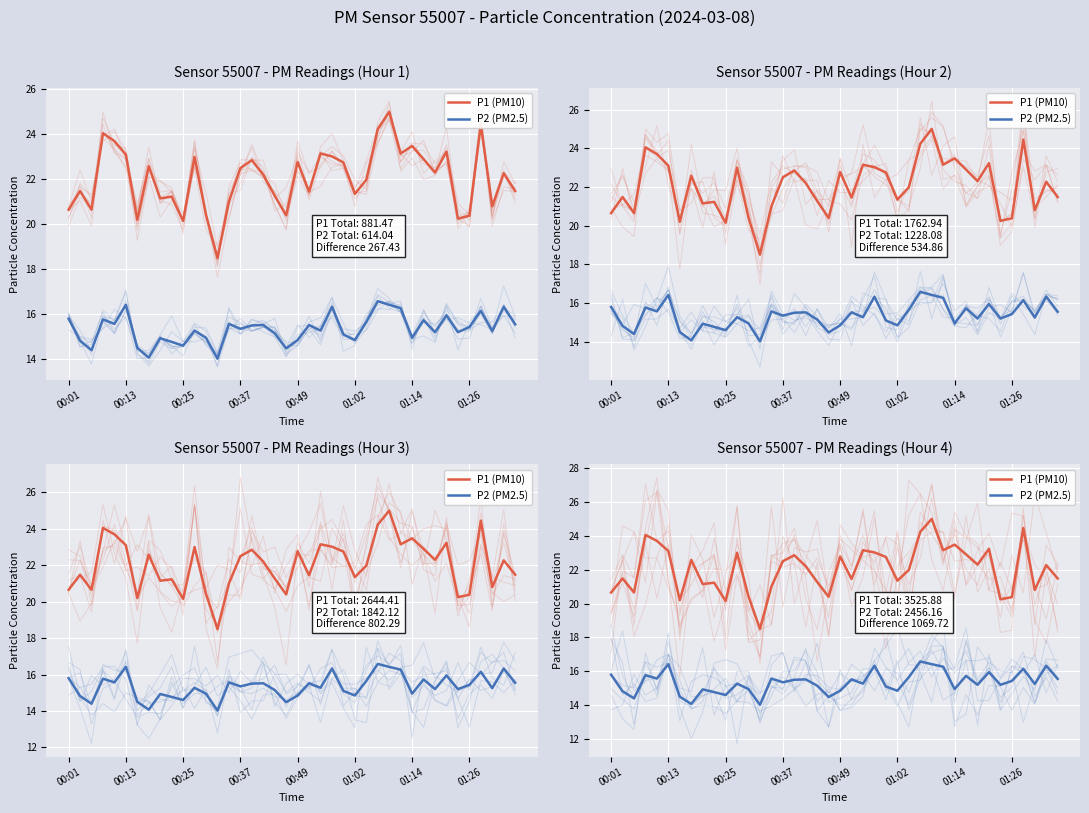

True or false: P1 (PM10) has a value of 23.0 at 11.

True